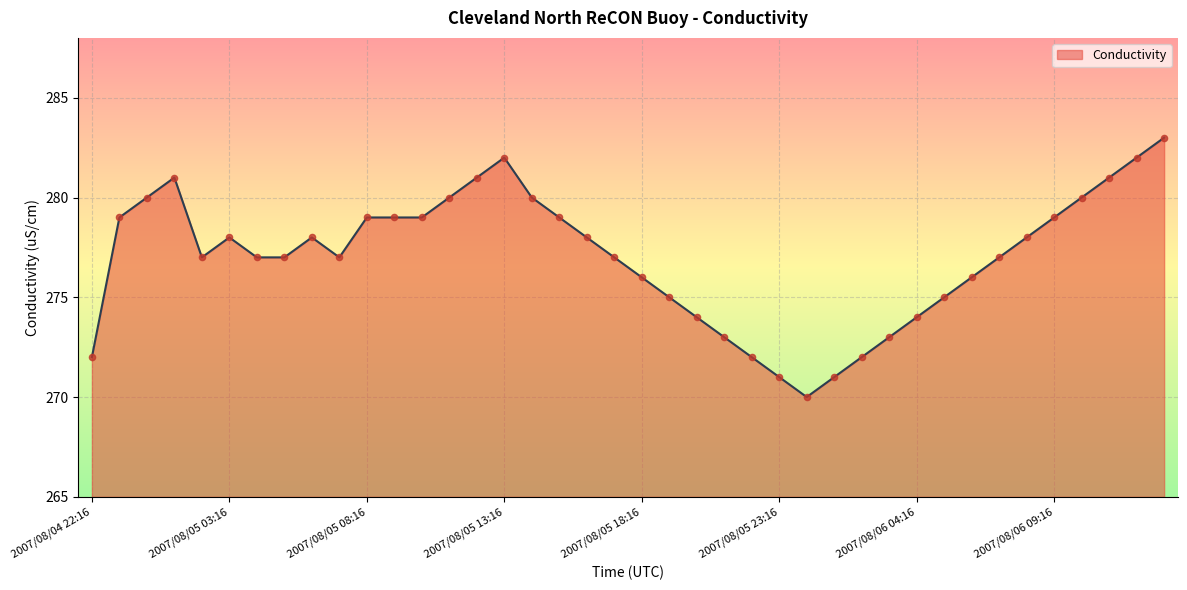

What is the minimum value shown in the chart?

270